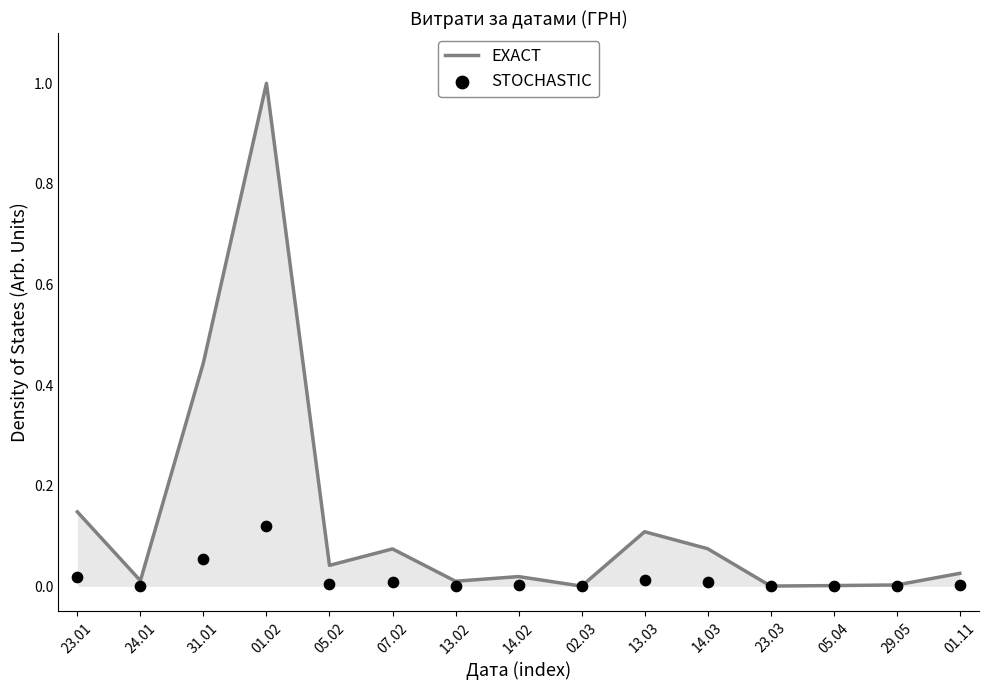

Is the value of STOCHASTIC at 01.11 greater than the value of EXACT at 01.11?

No